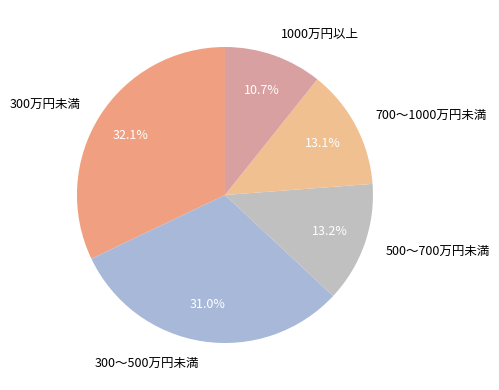

Which has a higher value, 300～500万円未満 or 1000万円以上?

300～500万円未満